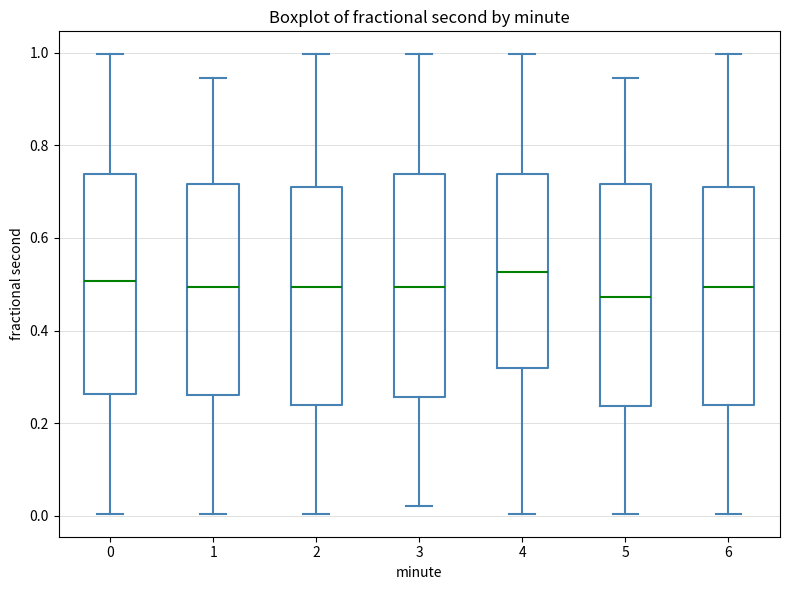

Where is the lower edge of the box at x = 1 on the y-axis? The values are not printed on the chart, so give them approximately, as read against the axis.

0.26